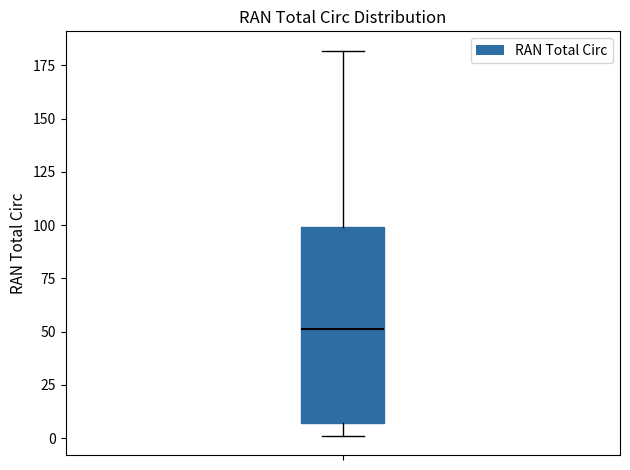

Read this box plot against the y-axis: the position of the median line, the range covered by the box, and the ends of both whiskers. The values are not printed on the chart, so give them approximately, as read against the axis.

median 50, box 5 to 100, whiskers 0 to 180